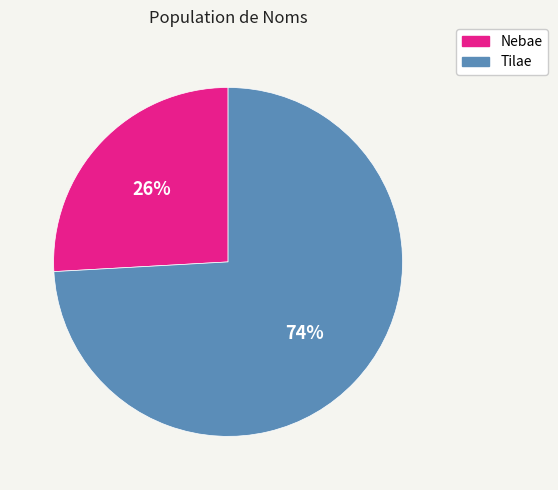

How many slices are in this pie chart?

2